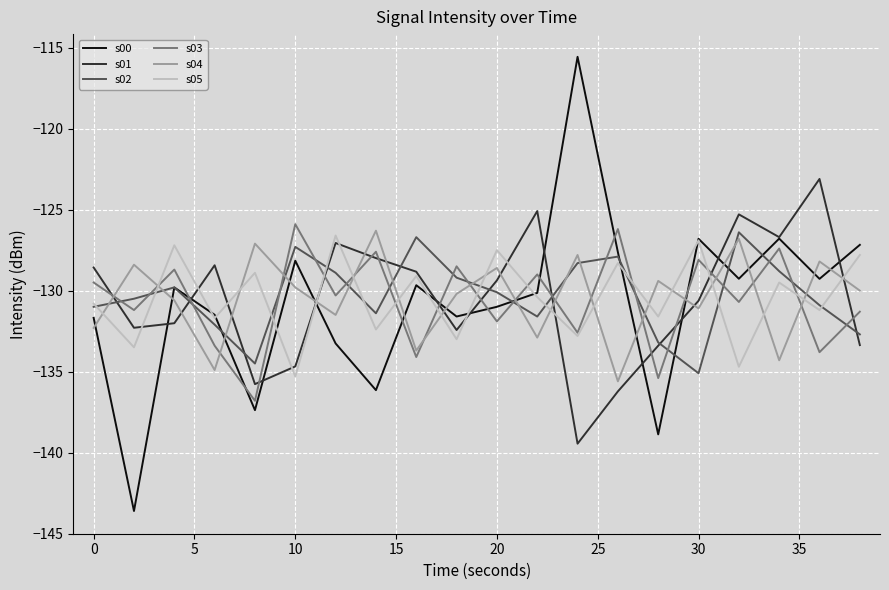

How many values in the s01 series exceed -129?

9